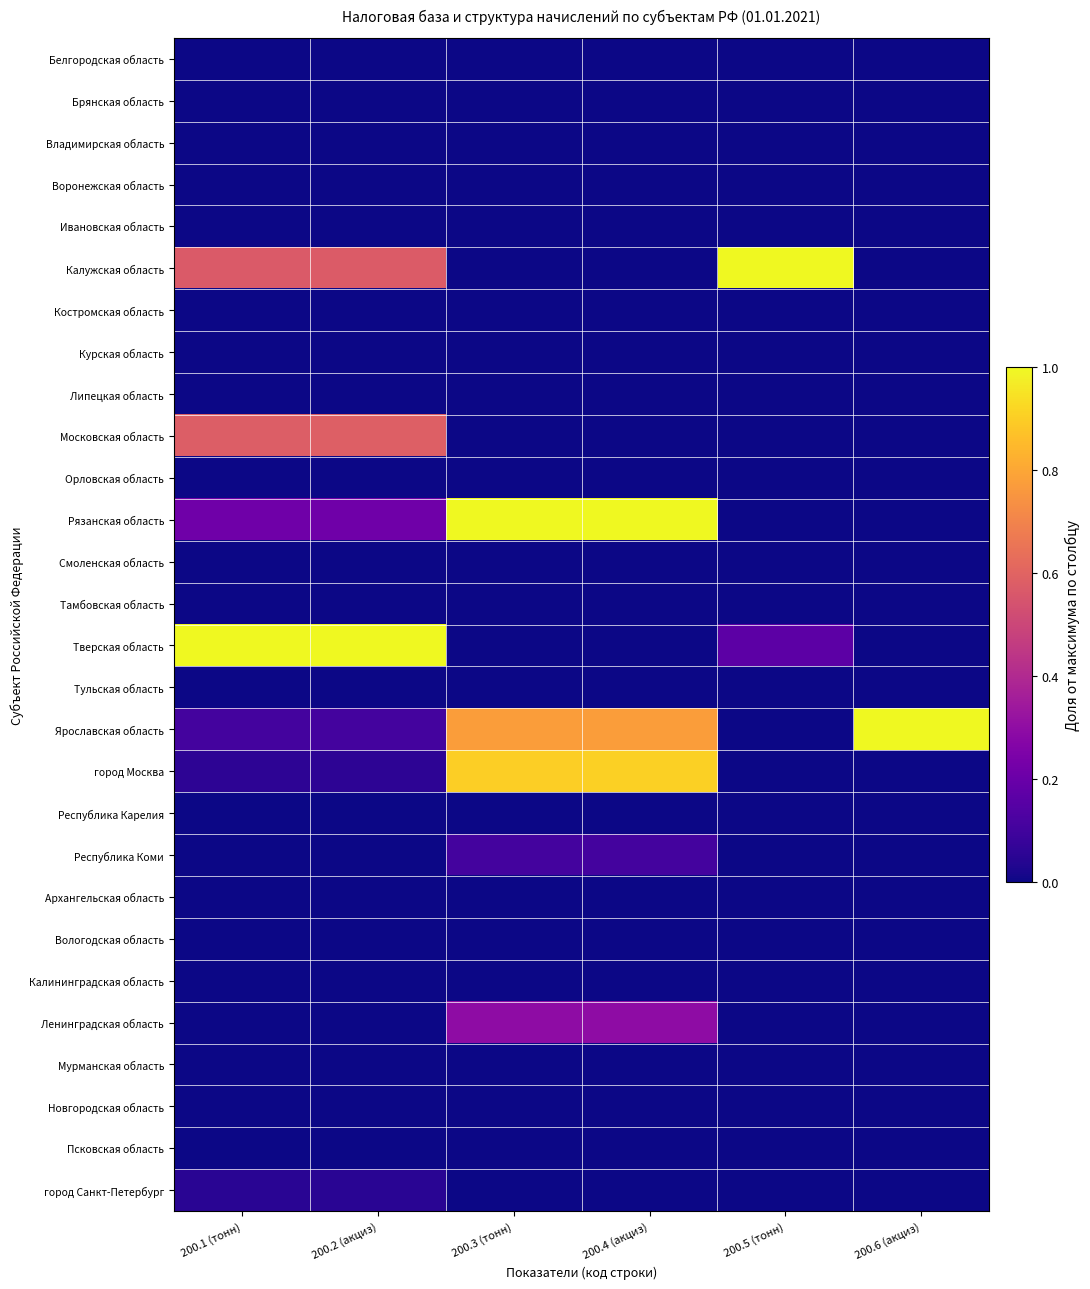

Which has a higher value, 200.5 (тонн) or 200.2 (акциз)?

200.5 (тонн)